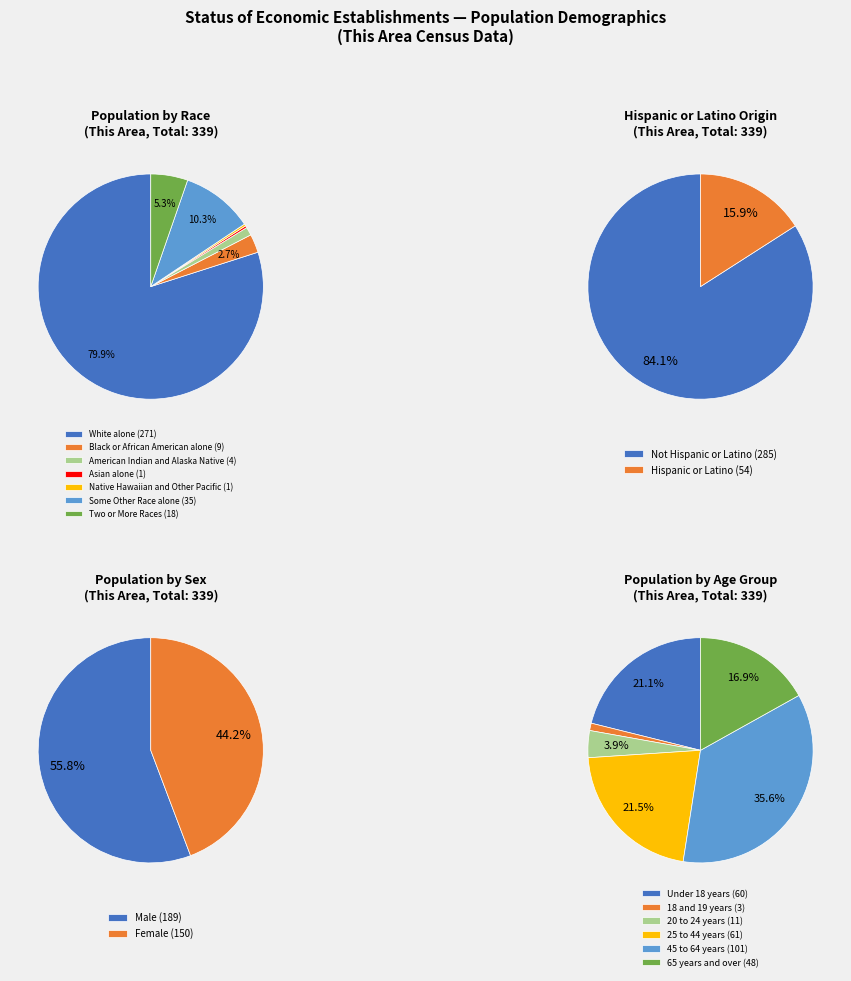

To the nearest percent, what is the average slice percentage?

14%